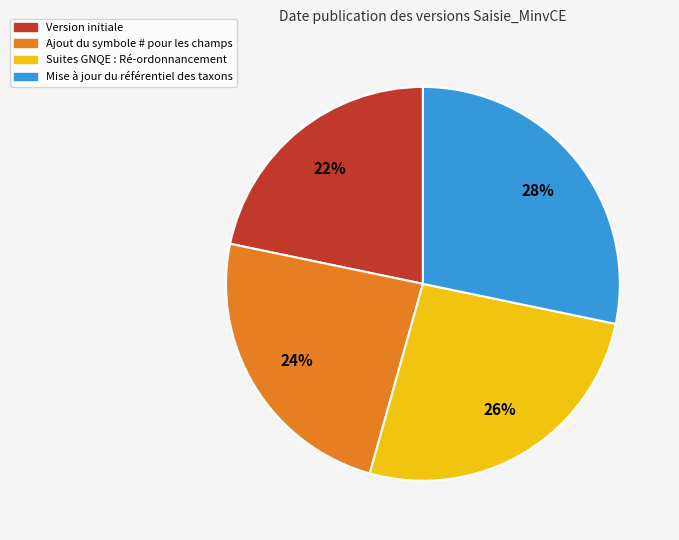

How many segments does this pie chart have?

4